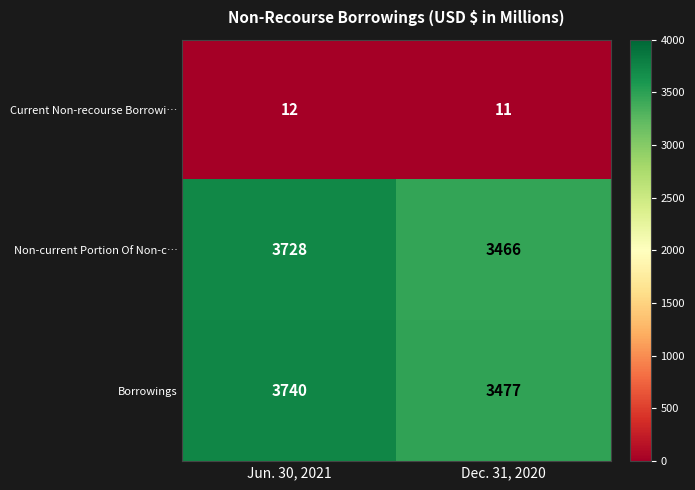

Which category has the lowest value across all series?

Dec. 31, 2020